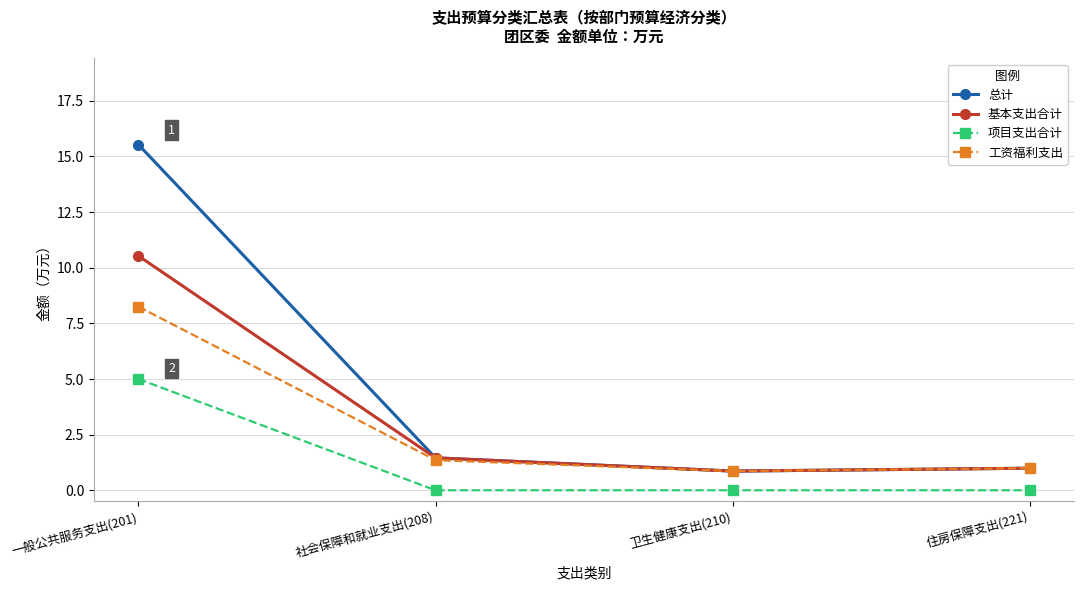

What value does the 工资福利支出 series have at 卫生健康支出(210)?

0.9